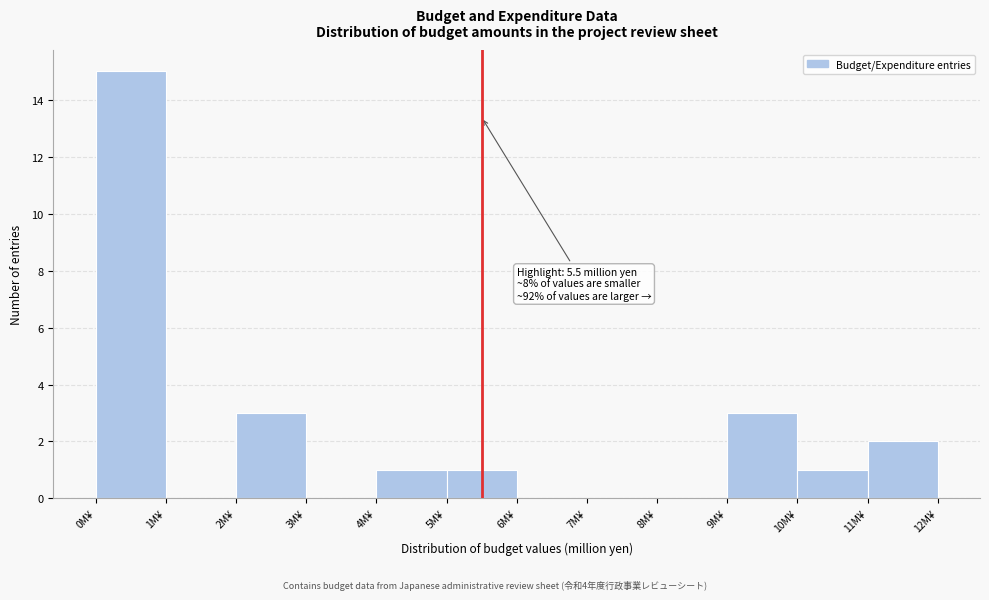

Which range on the x-axis has the tallest bar?

0 to 1